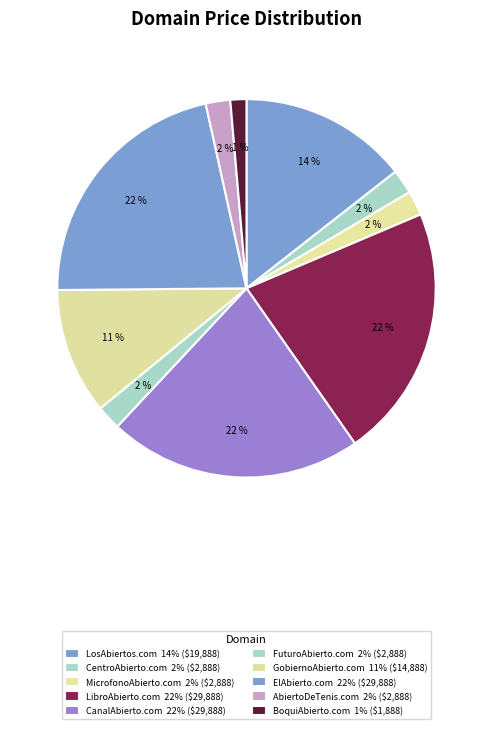

What is the change in value from MicrofonoAbierto.com to GobiernoAbierto.com?

+12000